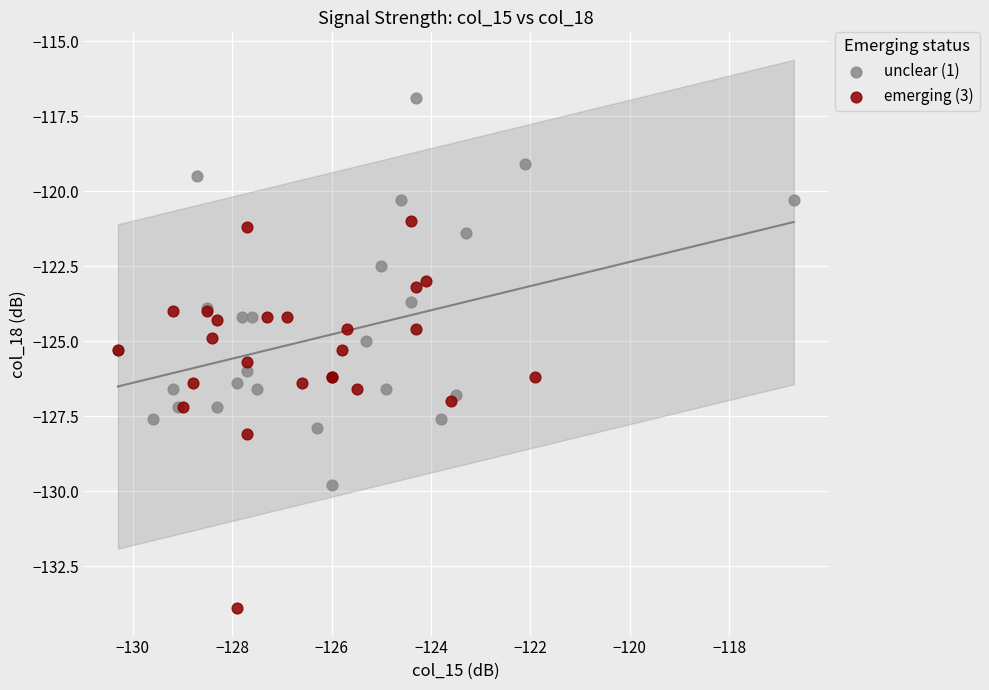

Which series reaches the maximum Y coordinate?

unclear (1)